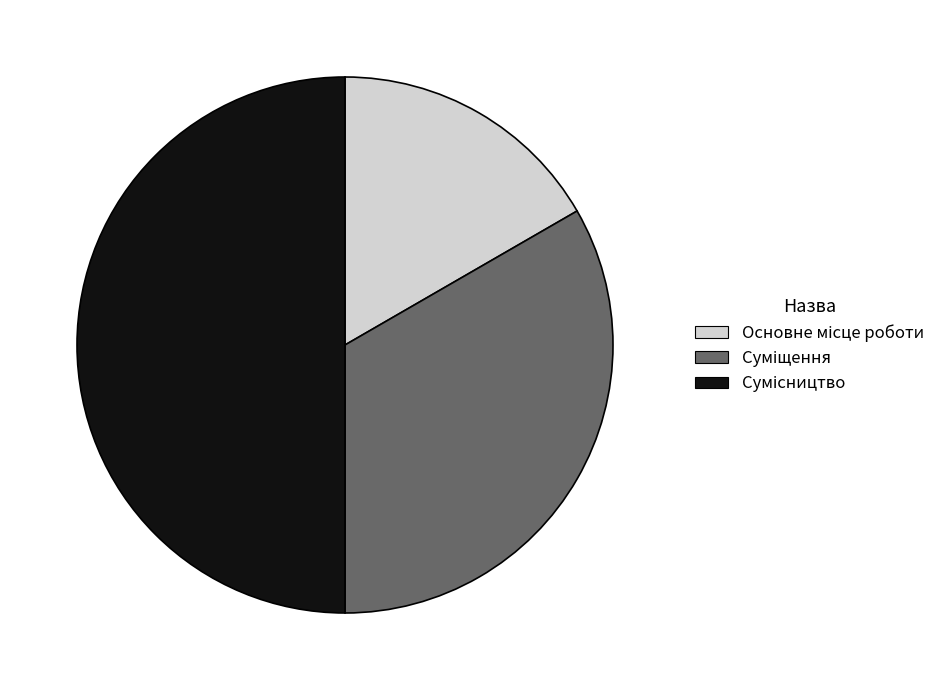

What is the smallest slice in the pie chart?

Основне місце роботи